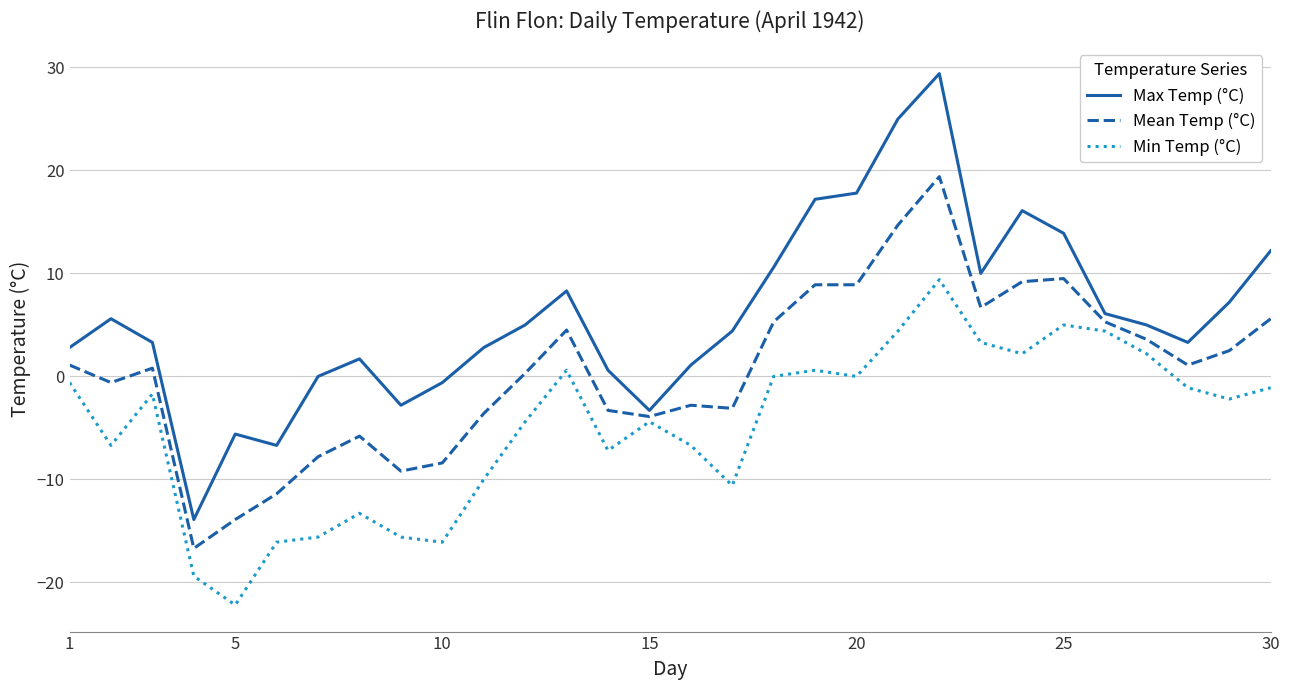

Which series has the widest spread of values?

Max Temp (°C)